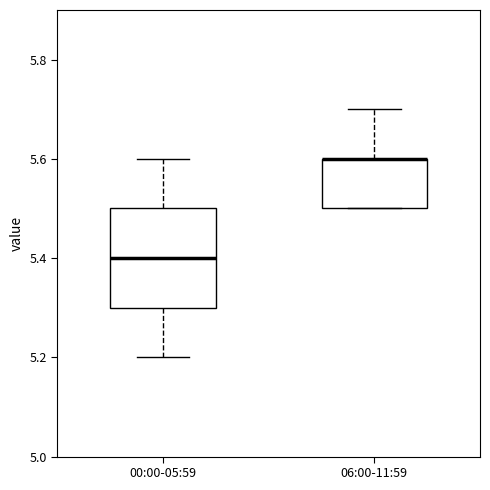

Comparing the boxes themselves (not the whiskers), which one is the tallest?

00:00-05:59